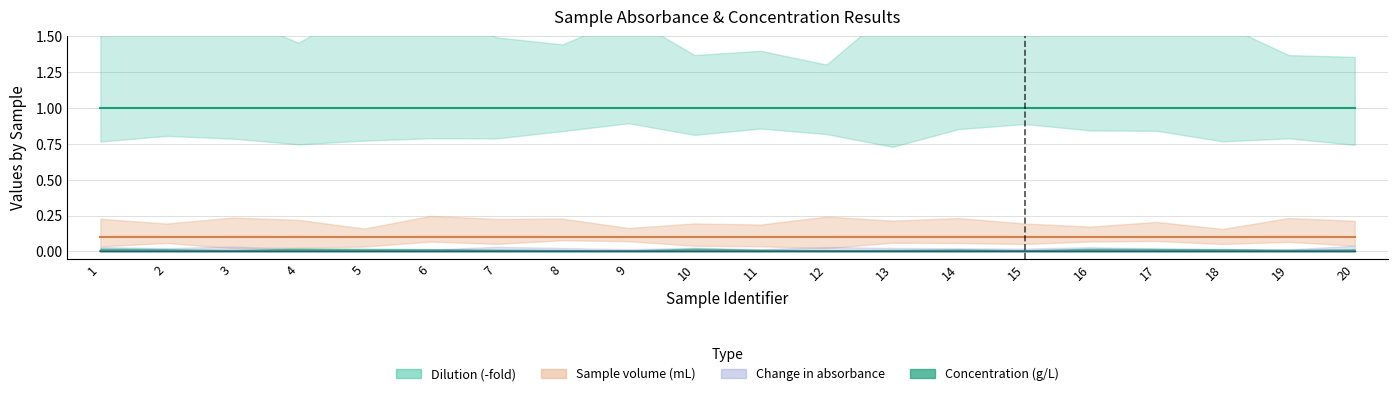

What is the greatest value displayed?

1.0